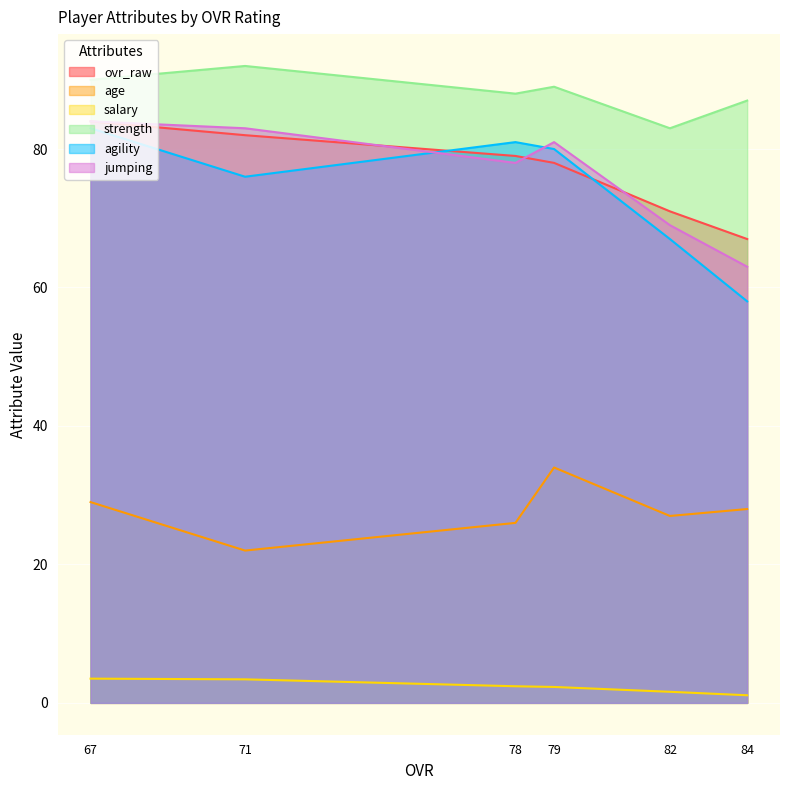

At which label does jumping reach its peak?

67